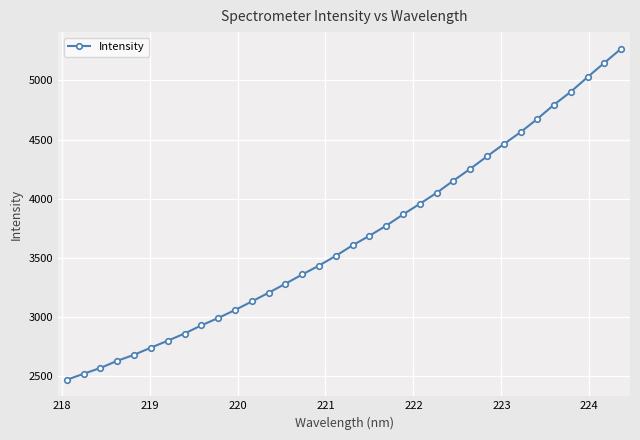

Count the number of categories in the chart.

34